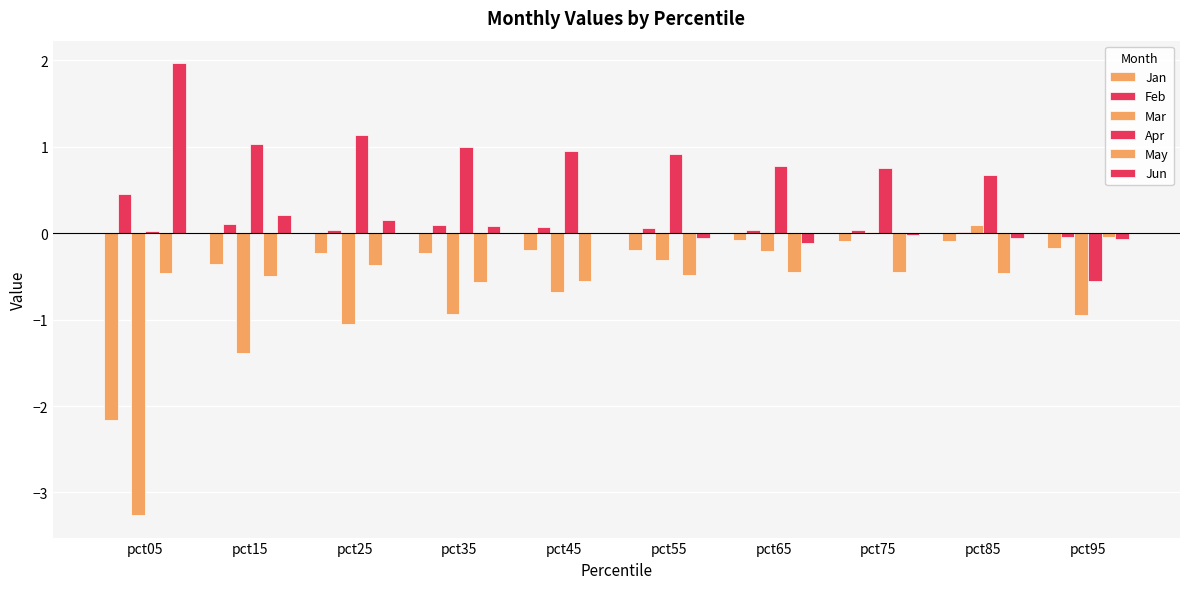

Which series has the largest total across all categories?

Apr